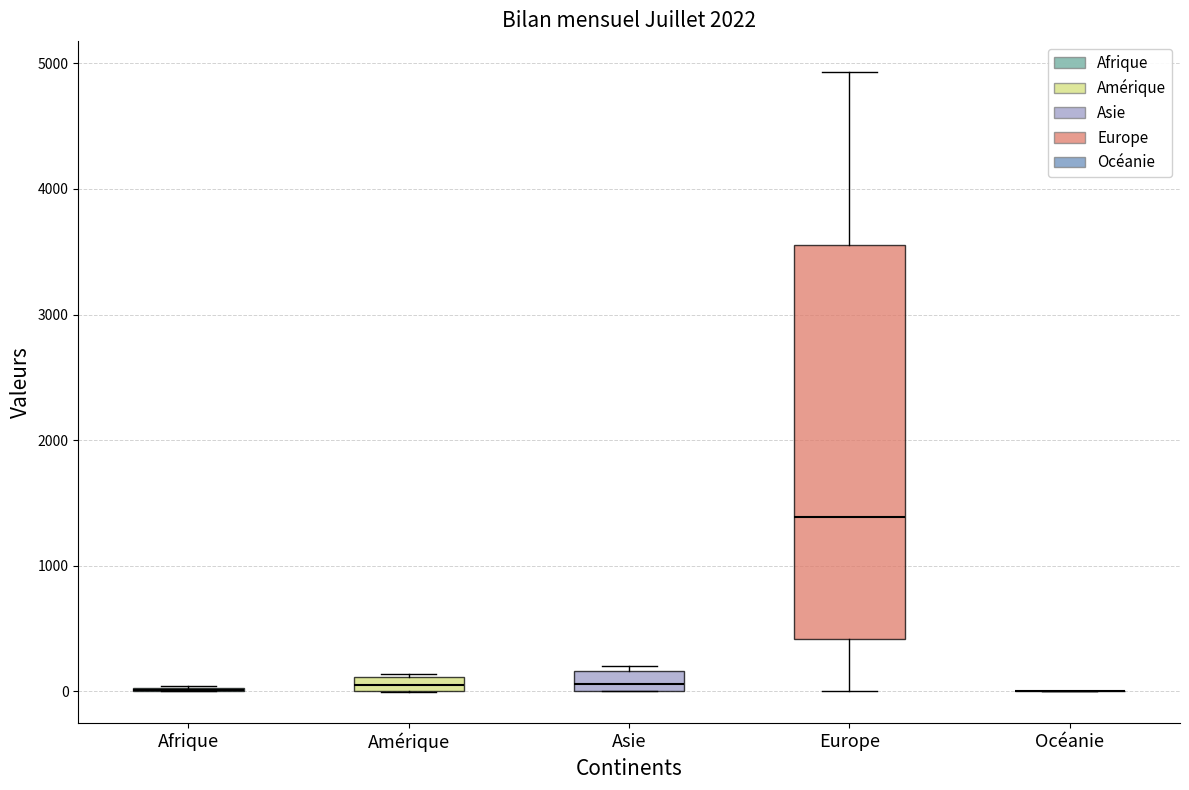

Which box is the tallest, from its lower edge to its upper edge?

Europe